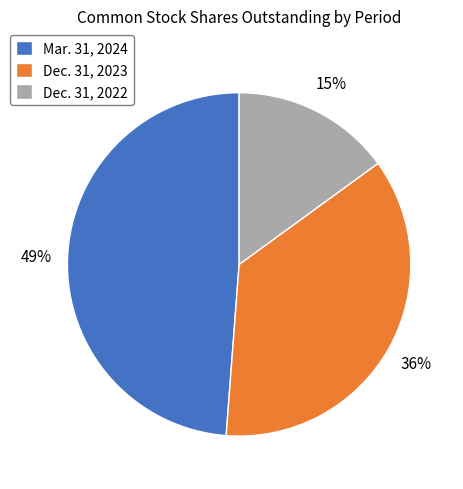

To the nearest percent, what is the difference between the Dec. 31, 2023 and Mar. 31, 2024 slice percentages?

13%